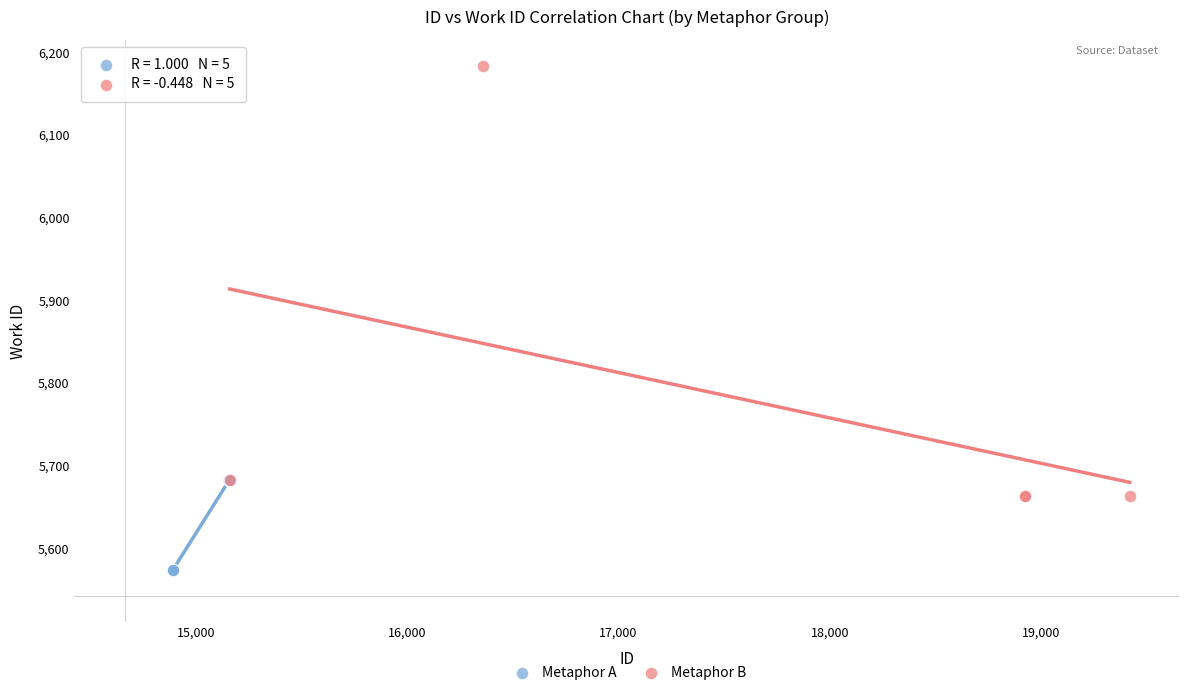

What are all the series names shown in the legend?

Metaphor A, Metaphor B